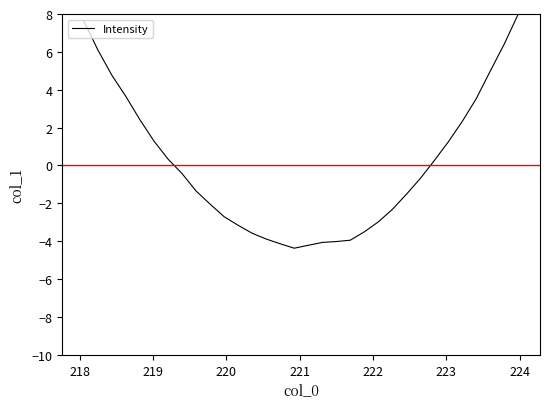

What is the difference between the maximum and minimum values?

12.4